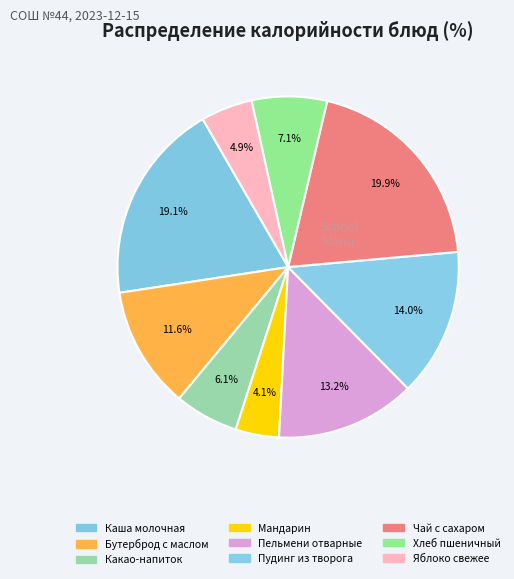

True or false: Пудинг из творога accounts for 14% of the total.

True